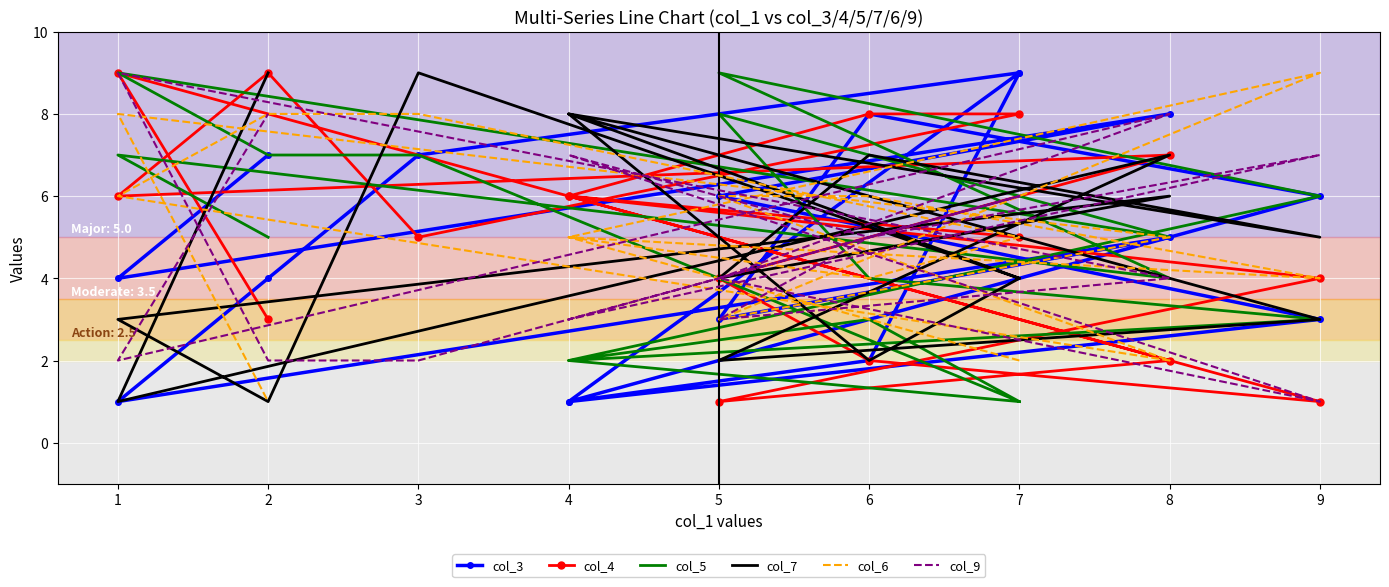

At which category does the chart reach its minimum across all series?

1